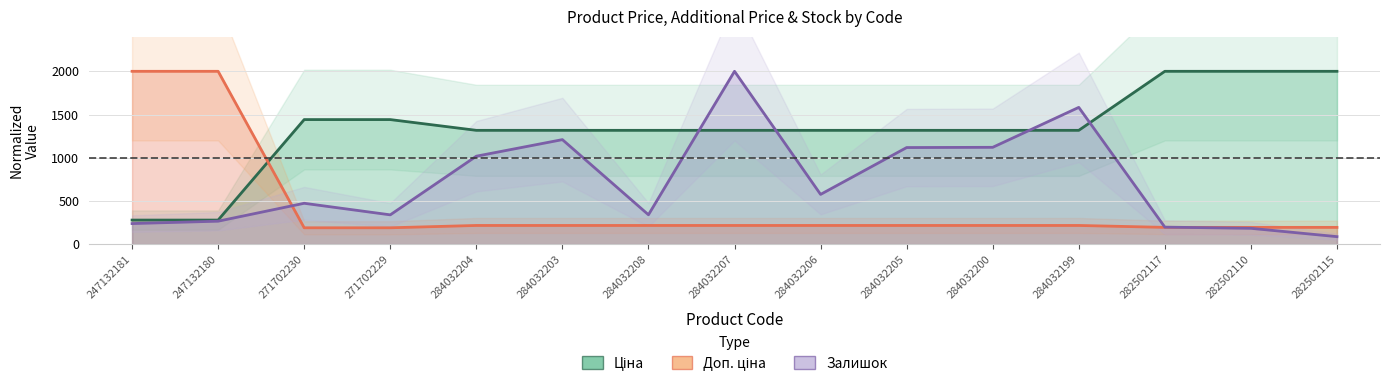

Which category has the lowest value across all series?

282502115